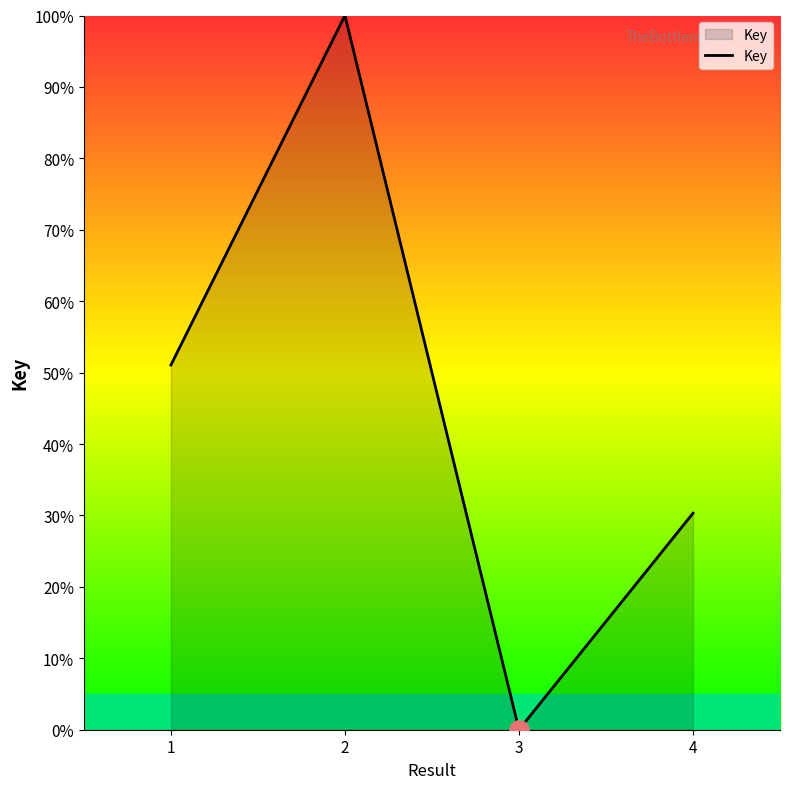

What is the ratio of the value at 1 to the value at 2?

0.5